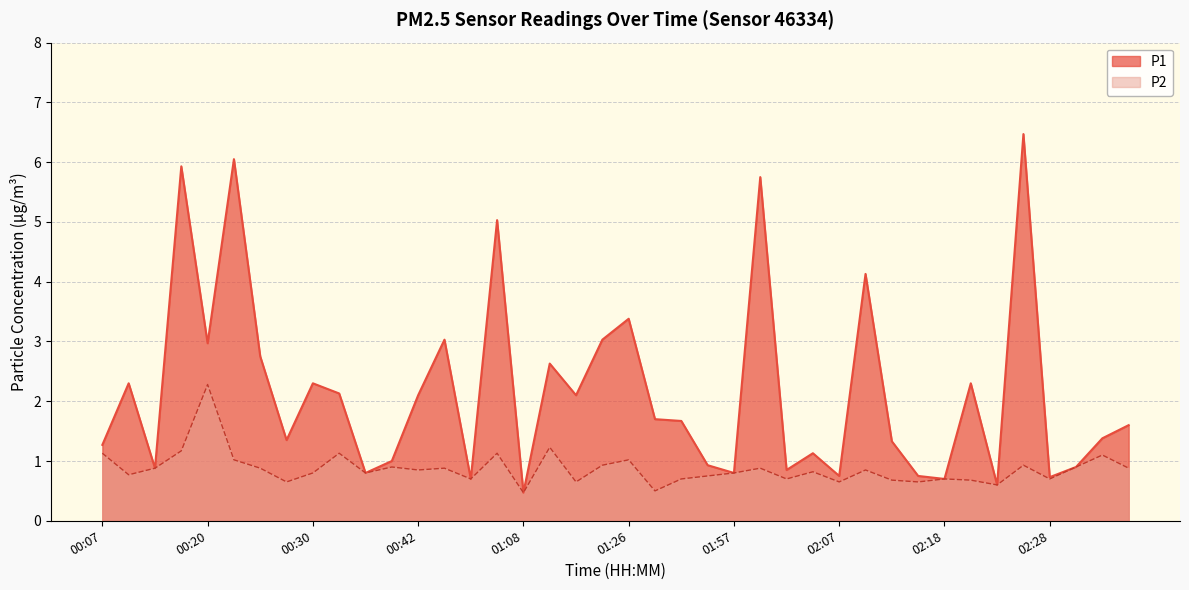

What value does the P1 series have at 00:17?

5.9